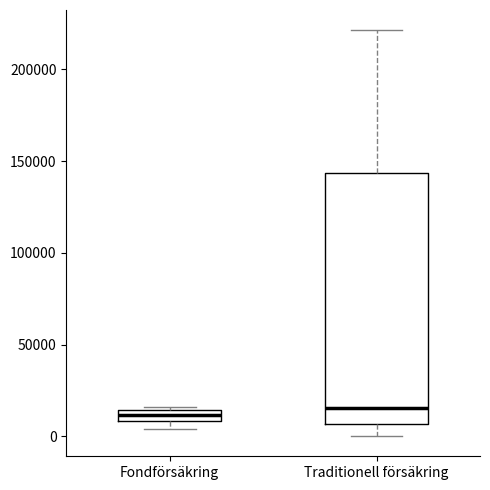

Where is the upper edge of the box for Traditionell försäkring on the y-axis? The values are not printed on the chart, so give them approximately, as read against the axis.

145000